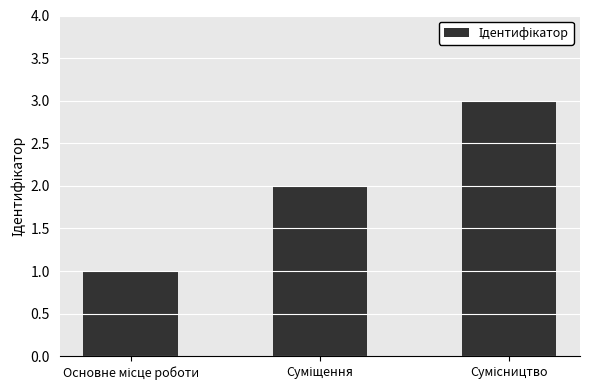

What is the minimum value shown in the chart?

1